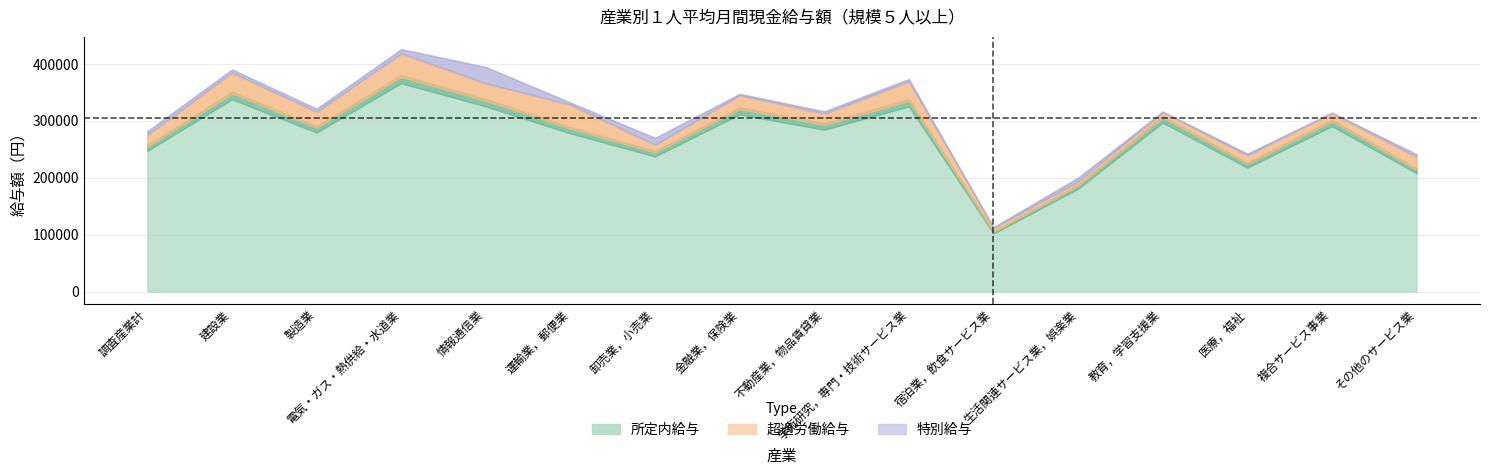

Reading left to right, list all the values displayed in this chart.

所定内給与: 調査産業計=254914	建設業=348328	製造業=288193	電気・ガス・熱供給・水道業=377457	情報通信業=335543	運輸業，郵便業=286562	卸売業，小売業=244822	金融業，保険業=321028	不動産業，物品賃貸業=293216	学術研究，専門・技術サービス業=335471	宿泊業，飲食サービス業=105142	生活関連サービス業，娯楽業=186413	教育，学習支援業=306031	医療，福祉=224515	複合サービス事業=299621	その他のサービス業=214567
超過労働給与: 調査産業計=20691	建設業=36599	製造業=27977	電気・ガス・熱供給・水道業=41248	情報通信業=30544	運輸業，郵便業=41971	卸売業，小売業=13177	金融業，保険業=24324	不動産業，物品賃貸業=19624	学術研究，専門・技術サービス業=34057	宿泊業，飲食サービス業=7042	生活関連サービス業，娯楽業=7343	教育，学習支援業=9368	医療，福祉=15034	複合サービス事業=14668	その他のサービス業=22114
特別給与: 調査産業計=6567	建設業=5798	製造業=5567	電気・ガス・熱供給・水道業=7707	情報通信業=28937	運輸業，郵便業=3925	卸売業，小売業=12369	金融業，保険業=2496	不動産業，物品賃貸業=4190	学術研究，専門・技術サービス業=4254	宿泊業，飲食サービス業=1181	生活関連サービス業，娯楽業=6819	教育，学習支援業=1343	医療，福祉=3143	複合サービス事業=499	その他のサービス業=4998